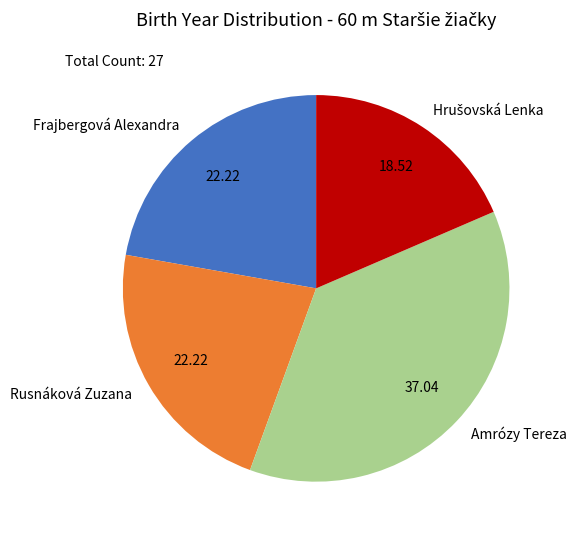

Combined, do Amrózy Tereza and Frajbergová Alexandra account for over 50%?

Yes